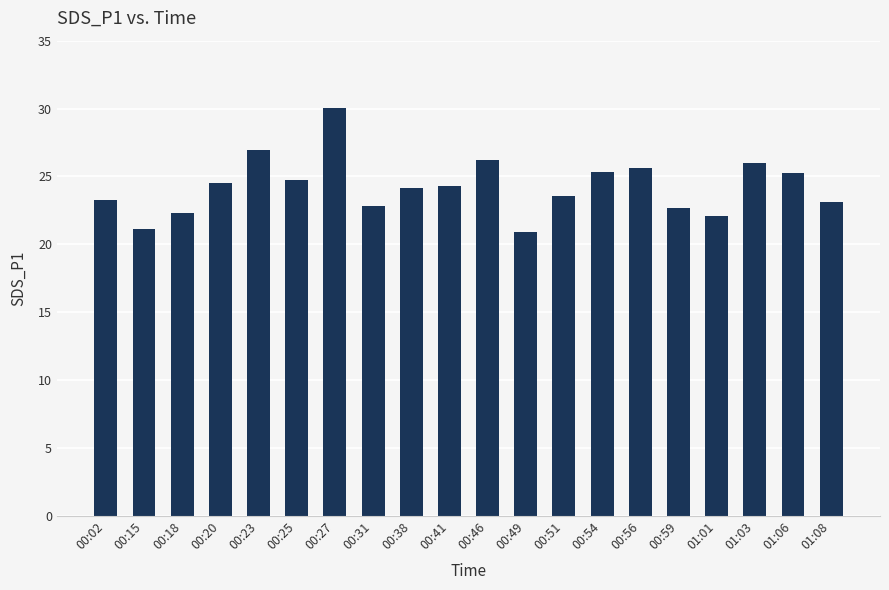

What is the greatest value displayed?

30.0